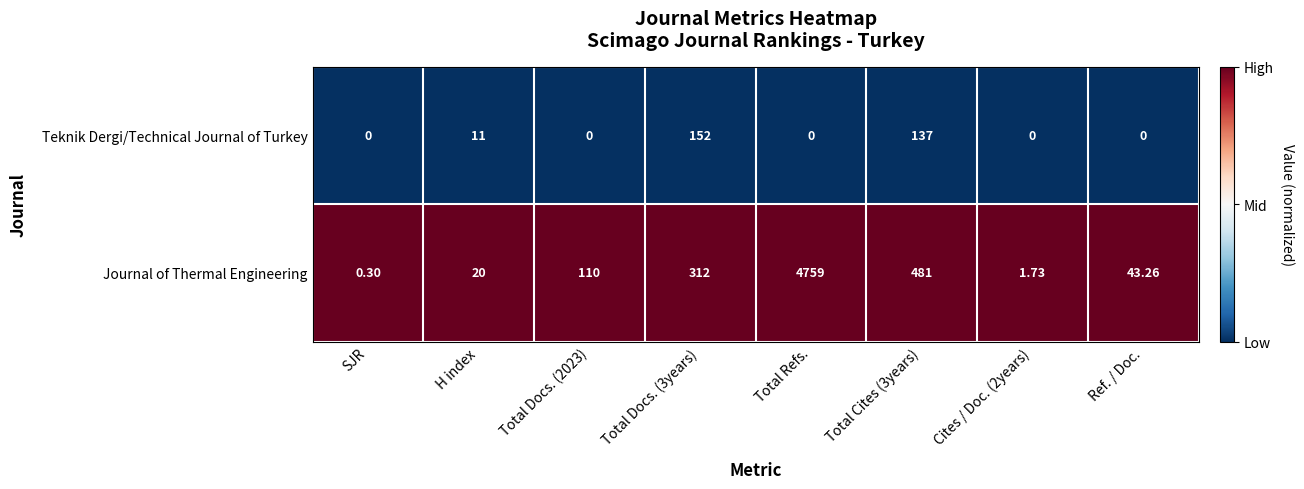

Which series has the widest spread of values?

Journal of Thermal Engineering